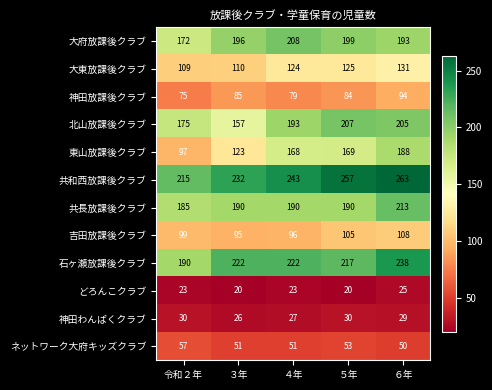

Which category has the highest value across all series?

６年